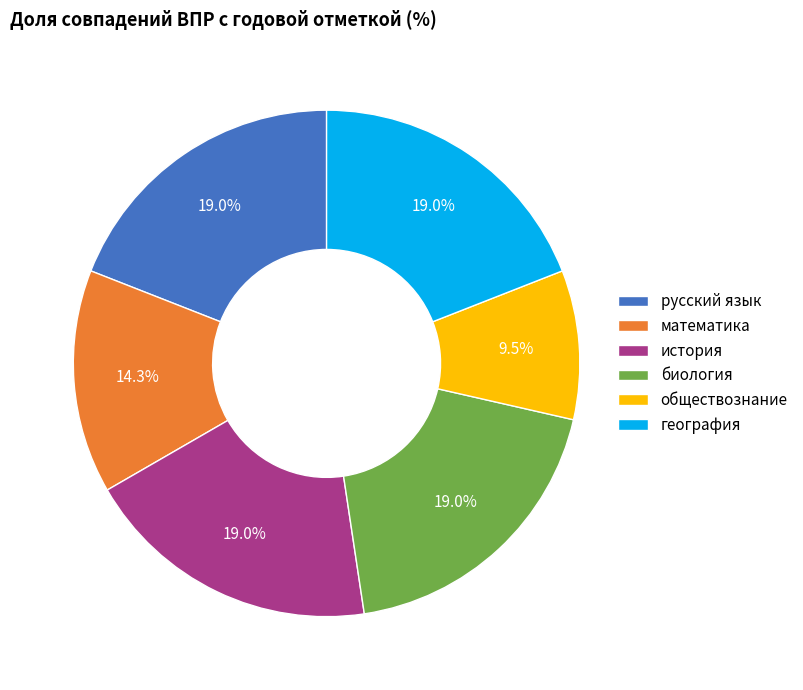

Which category has the smallest portion of the pie?

обществознание